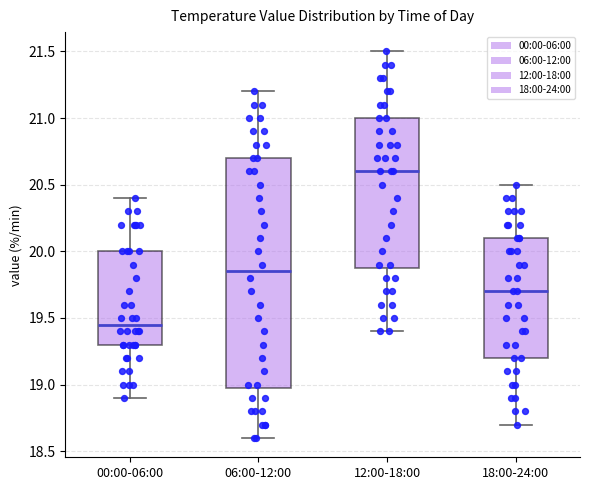

Reading left to right, transcribe this box plot: for each box, give where its median line is, the range the box spans, and where its two whiskers end, as read against the y-axis. The values are not printed on the chart, so give them approximately, as read against the axis.

00:00-06:00: median 19.45, box 19.30 to 20.00, whiskers 18.90 to 20.40
06:00-12:00: median 19.85, box 19.00 to 20.70, whiskers 18.60 to 21.20
12:00-18:00: median 20.60, box 19.90 to 21.00, whiskers 19.40 to 21.50
18:00-24:00: median 19.70, box 19.20 to 20.10, whiskers 18.70 to 20.50